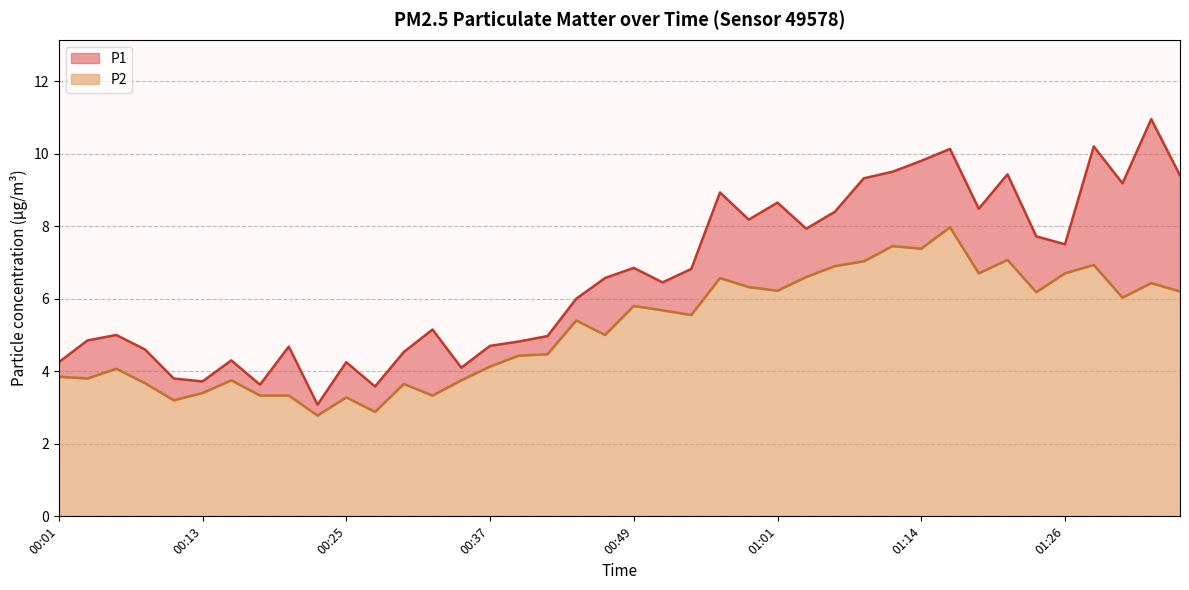

What is the value of the P1 point at the 29th from the left?

9.3